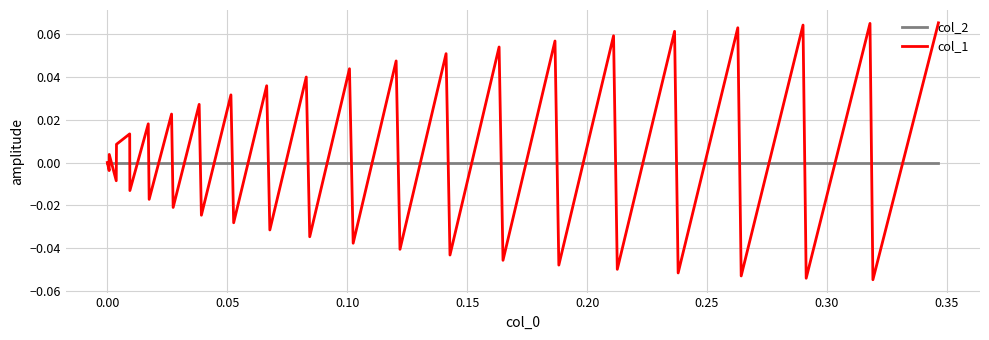

True or false: col_1 and col_2 cross at least once.

True